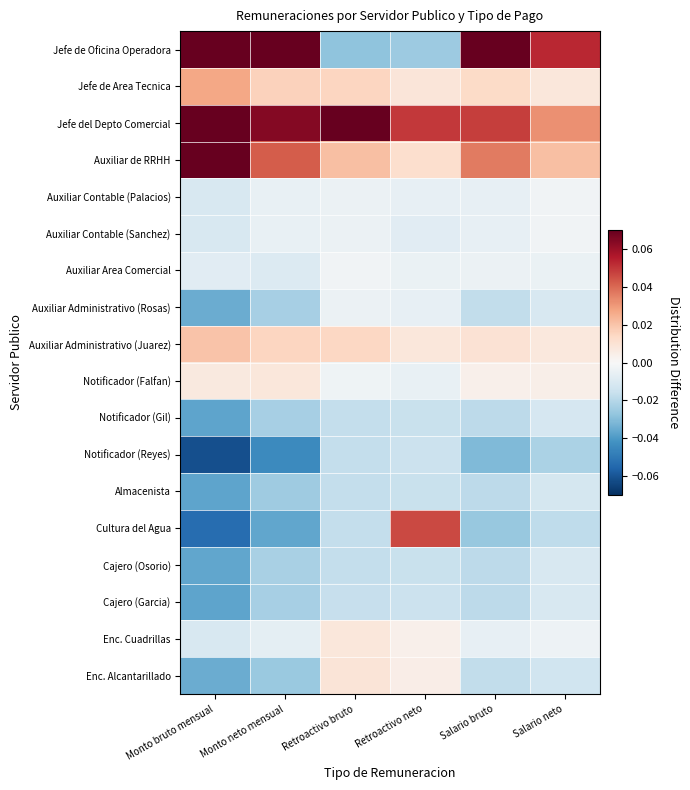

Between Retroactivo neto and Monto bruto mensual, which is larger?

Monto bruto mensual